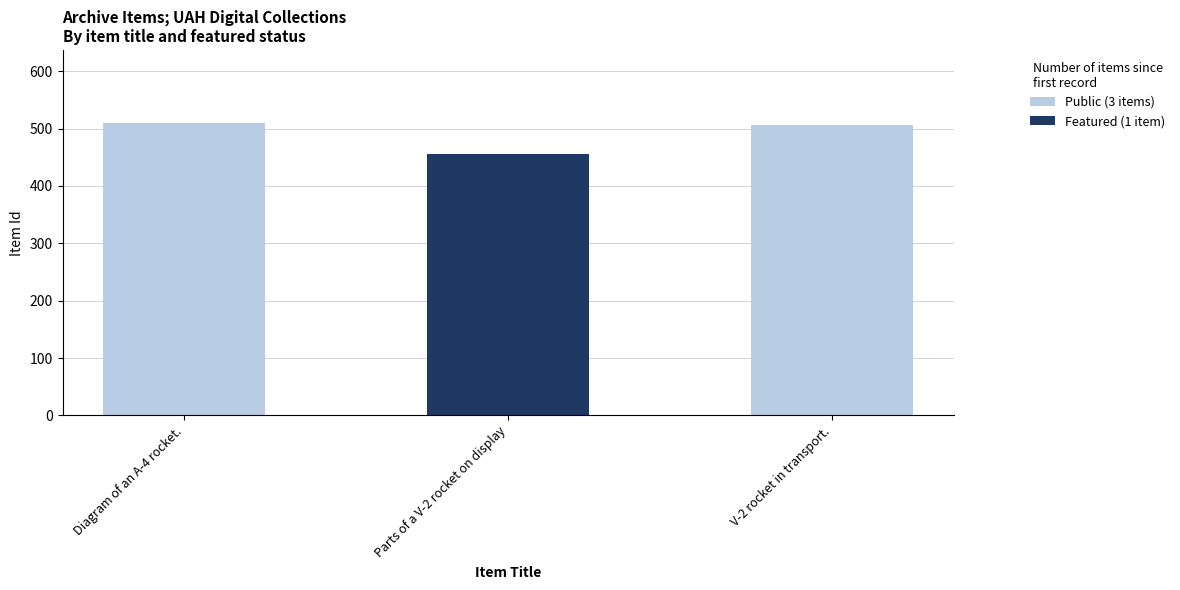

The Public (3 items) series shows 506 at V-2 rocket in transport.. True or false?

True